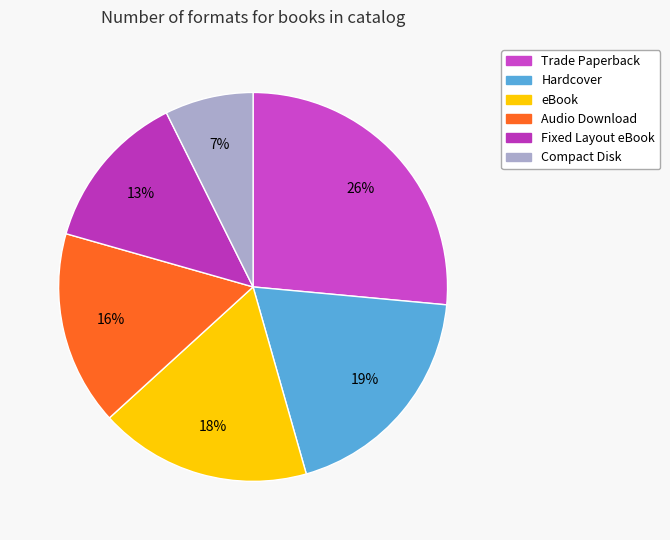

What percentage is NOT represented by Hardcover?

80.9%